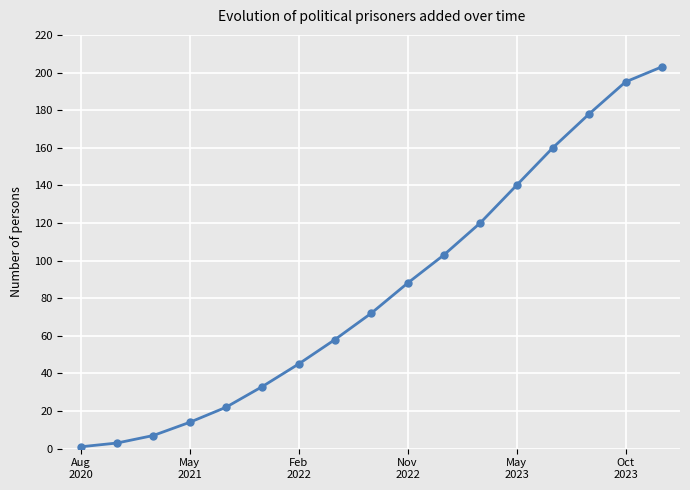

Reading right to left, list all the values displayed in this chart.

203	195	178	160	140	120	103	88	72	58	45	33	22	14	7	3	1